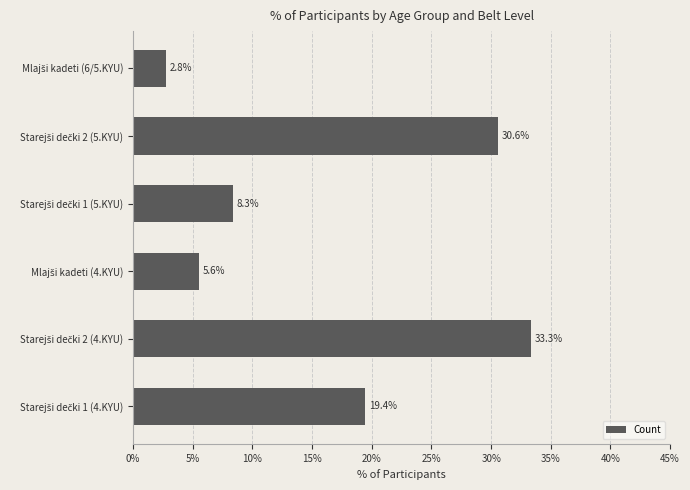

What is the greatest value displayed?

33.3